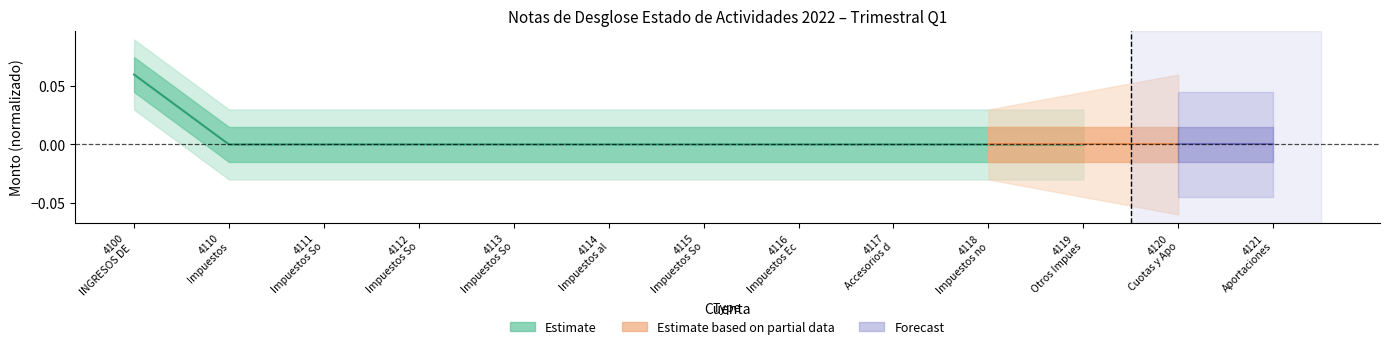

What is the label of the 5th point from the left?

4113
Impuestos So